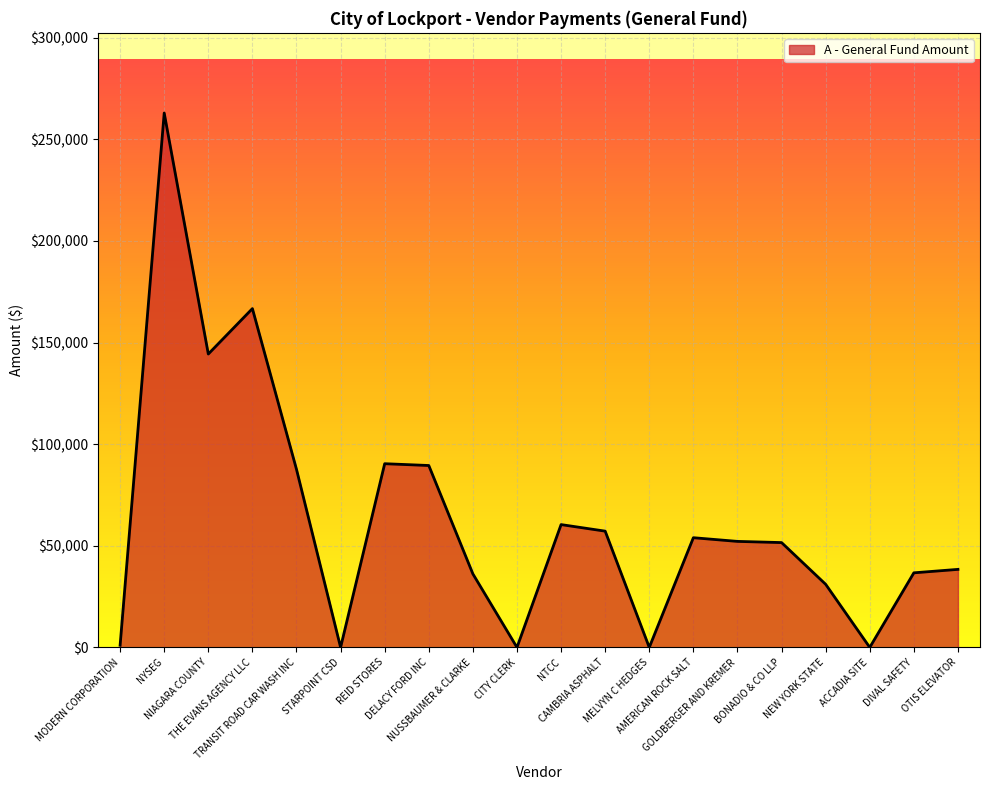

Does the chart have visible grid lines?

Yes